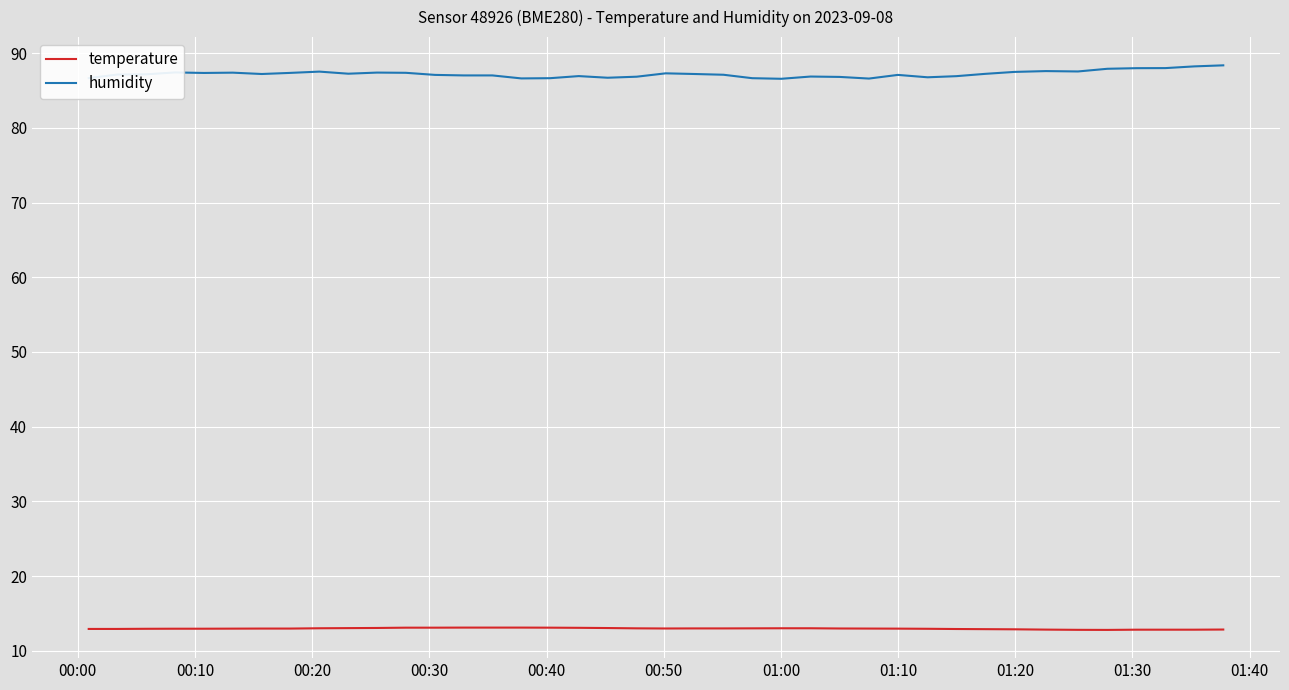

What is the minimum value shown in the chart?

12.8